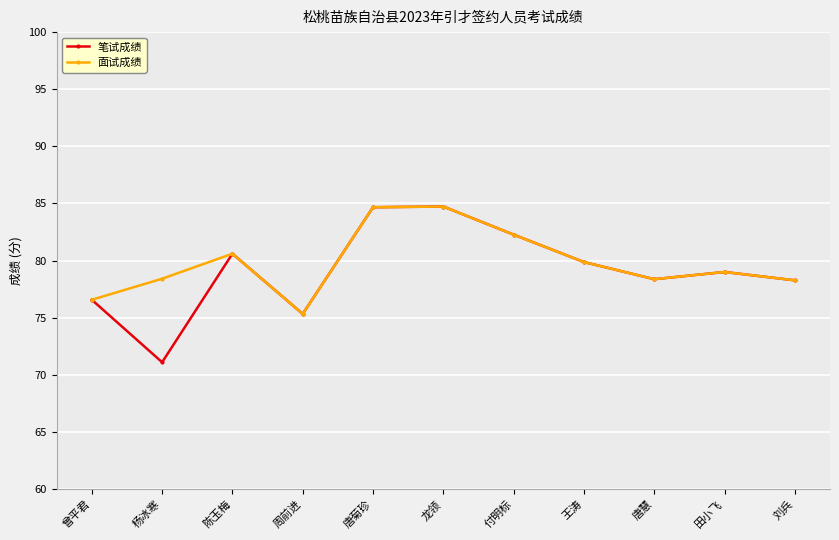

The 面试成绩 series shows 28.6 at 周前进. True or false?

False